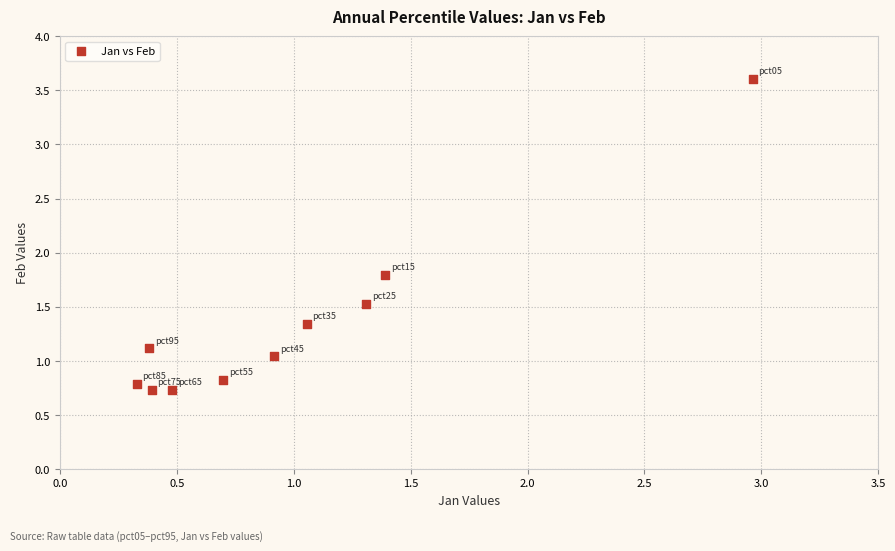

What Y value in the scatter plot is closest to 2?

1.8